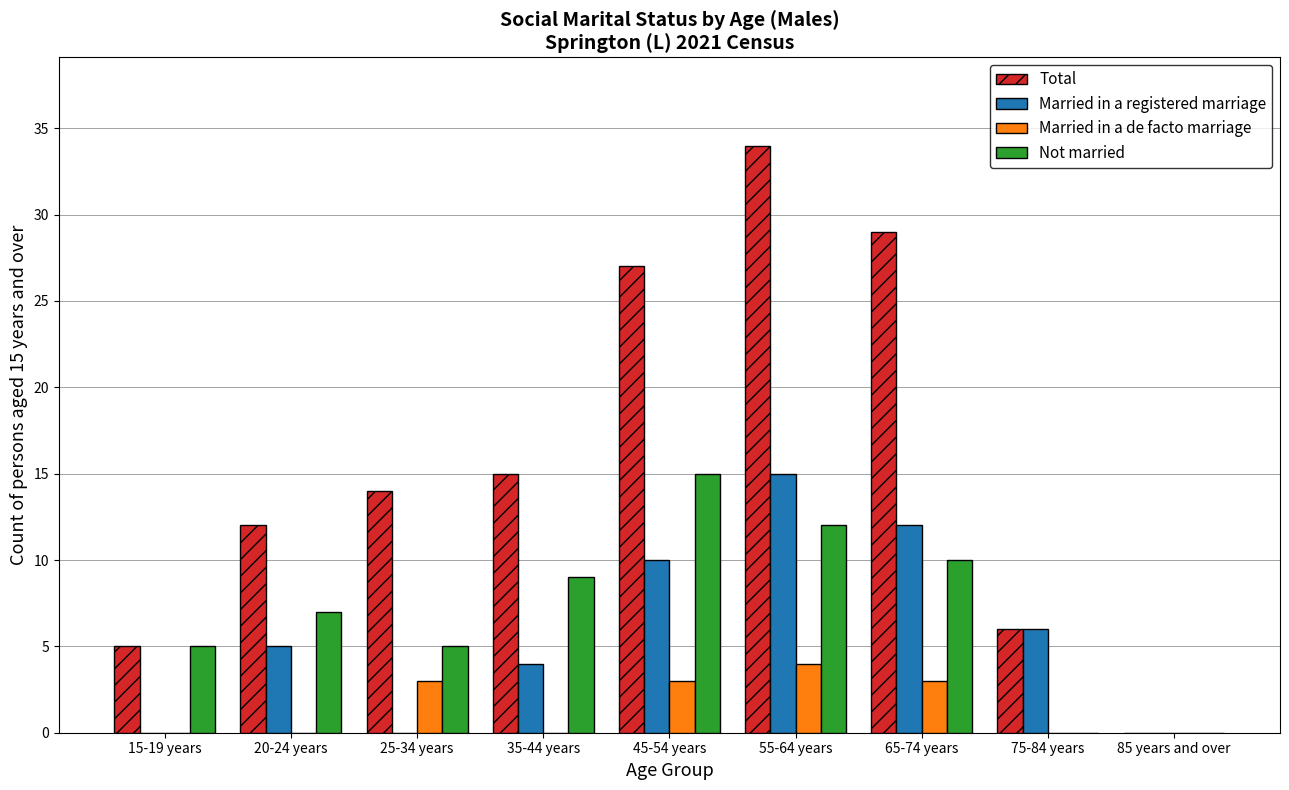

What is the maximum value for Married in a de facto marriage?

4